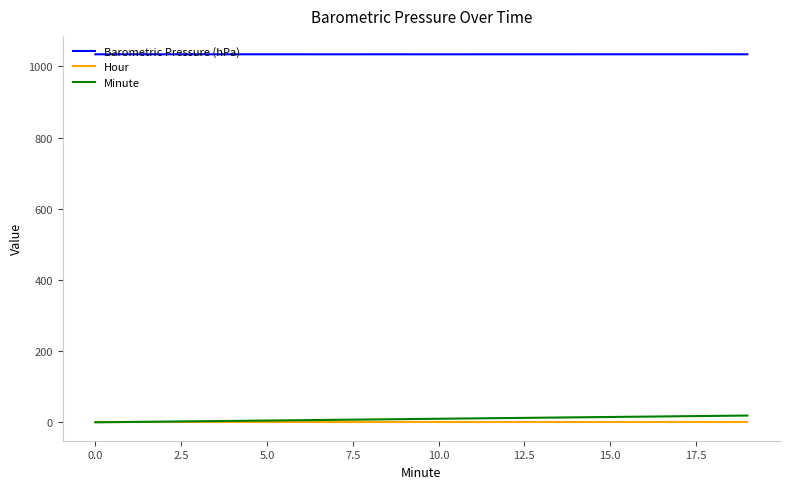

What is the greatest value displayed?

1034.1